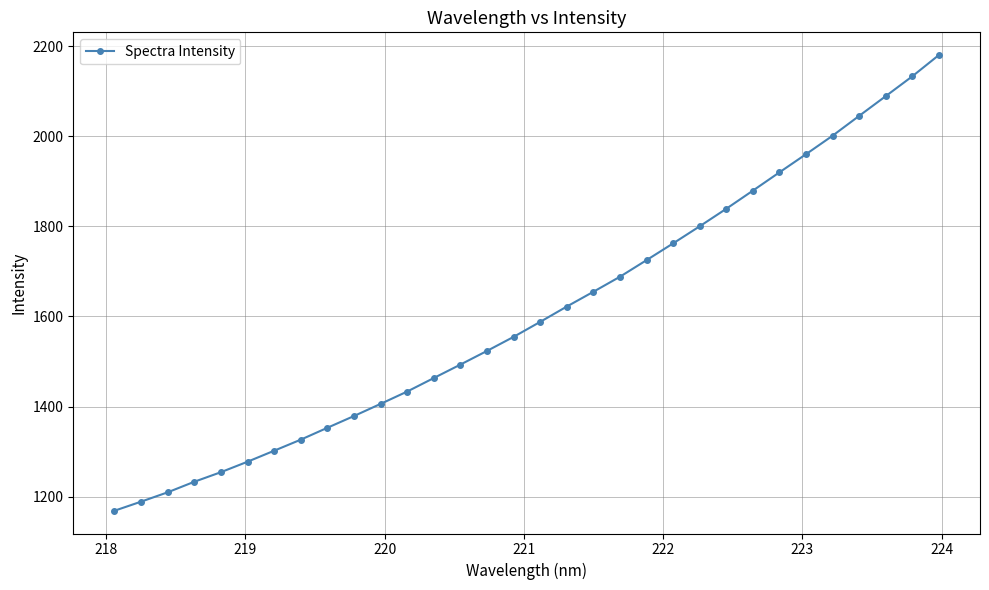

What is the value of the 2nd point from the left?

1188.9